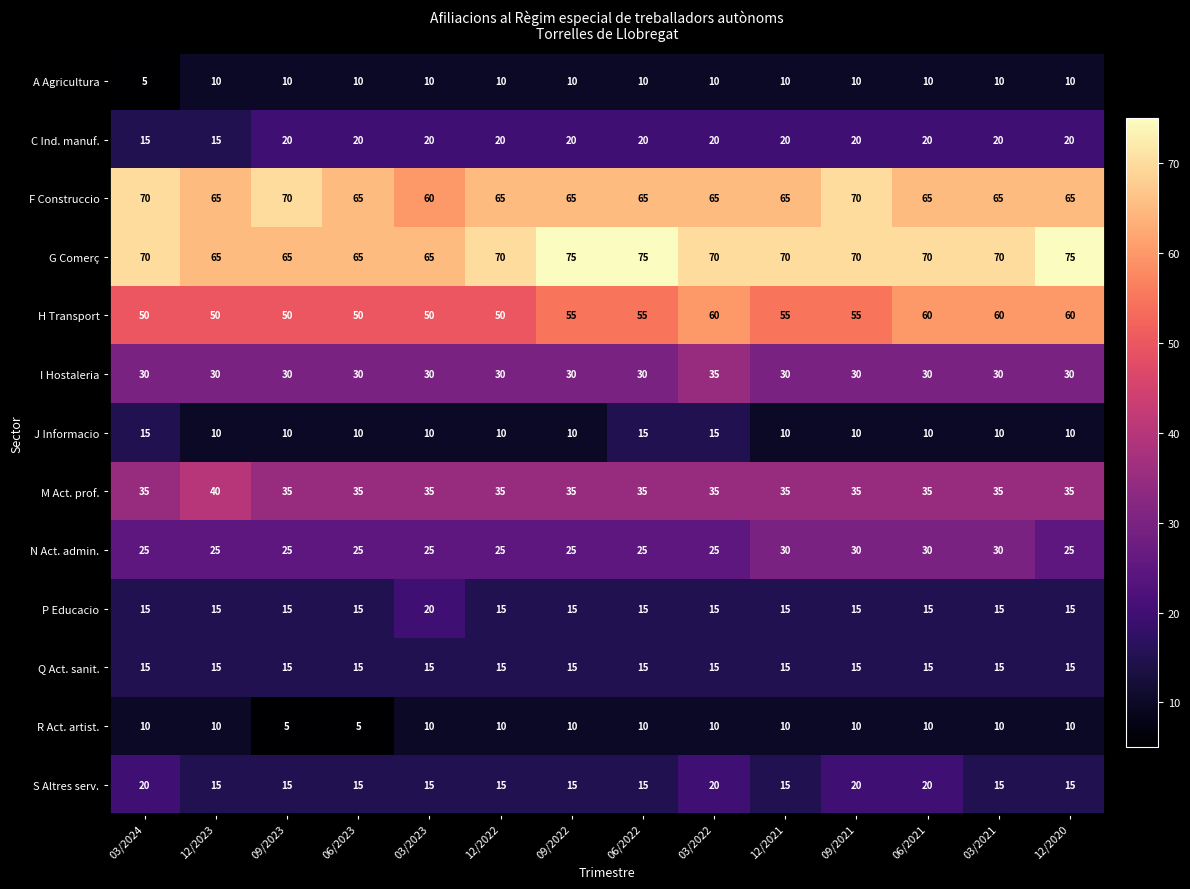

How many categories are shown in the chart?

14